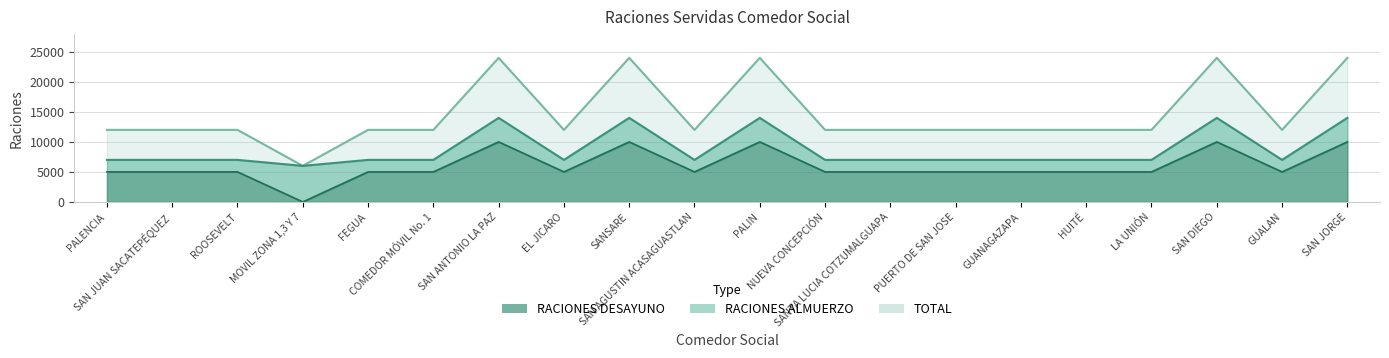

Reading right to left, what are all the values shown in this chart?

RACIONES ALMUERZO: SAN JORGE=14000	GUALAN=7000	SAN DIEGO=14000	LA UNIÓN=7000	HUITÉ=7000	GUANAGAZAPA=7000	PUERTO DE SAN JOSE=7000	SANTA LUCIA COTZUMALGUAPA=7000	NUEVA CONCEPCIÓN=7000	PALIN=14000	SAN AGUSTIN ACASAGUASTLAN=7000	SANSARE=14000	EL JICARO=7000	SAN ANTONIO LA PAZ=14000	COMEDOR MÓVIL No. 1=7000	FEGUA=7000	MOVIL ZONA 1,3 Y 7=6000	ROOSEVELT=7000	SAN JUAN SACATEPÉQUEZ=7000	PALENCIA=7000
RACIONES DESAYUNO: SAN JORGE=10000	GUALAN=5000	SAN DIEGO=10000	LA UNIÓN=5000	HUITÉ=5000	GUANAGAZAPA=5000	PUERTO DE SAN JOSE=5000	SANTA LUCIA COTZUMALGUAPA=5000	NUEVA CONCEPCIÓN=5000	PALIN=10000	SAN AGUSTIN ACASAGUASTLAN=5000	SANSARE=10000	EL JICARO=5000	SAN ANTONIO LA PAZ=10000	COMEDOR MÓVIL No. 1=5000	FEGUA=5000	MOVIL ZONA 1,3 Y 7=0	ROOSEVELT=5000	SAN JUAN SACATEPÉQUEZ=5000	PALENCIA=5000
TOTAL: SAN JORGE=24000	GUALAN=12000	SAN DIEGO=24000	LA UNIÓN=12000	HUITÉ=12000	GUANAGAZAPA=12000	PUERTO DE SAN JOSE=12000	SANTA LUCIA COTZUMALGUAPA=12000	NUEVA CONCEPCIÓN=12000	PALIN=24000	SAN AGUSTIN ACASAGUASTLAN=12000	SANSARE=24000	EL JICARO=12000	SAN ANTONIO LA PAZ=24000	COMEDOR MÓVIL No. 1=12000	FEGUA=12000	MOVIL ZONA 1,3 Y 7=6000	ROOSEVELT=12000	SAN JUAN SACATEPÉQUEZ=12000	PALENCIA=12000